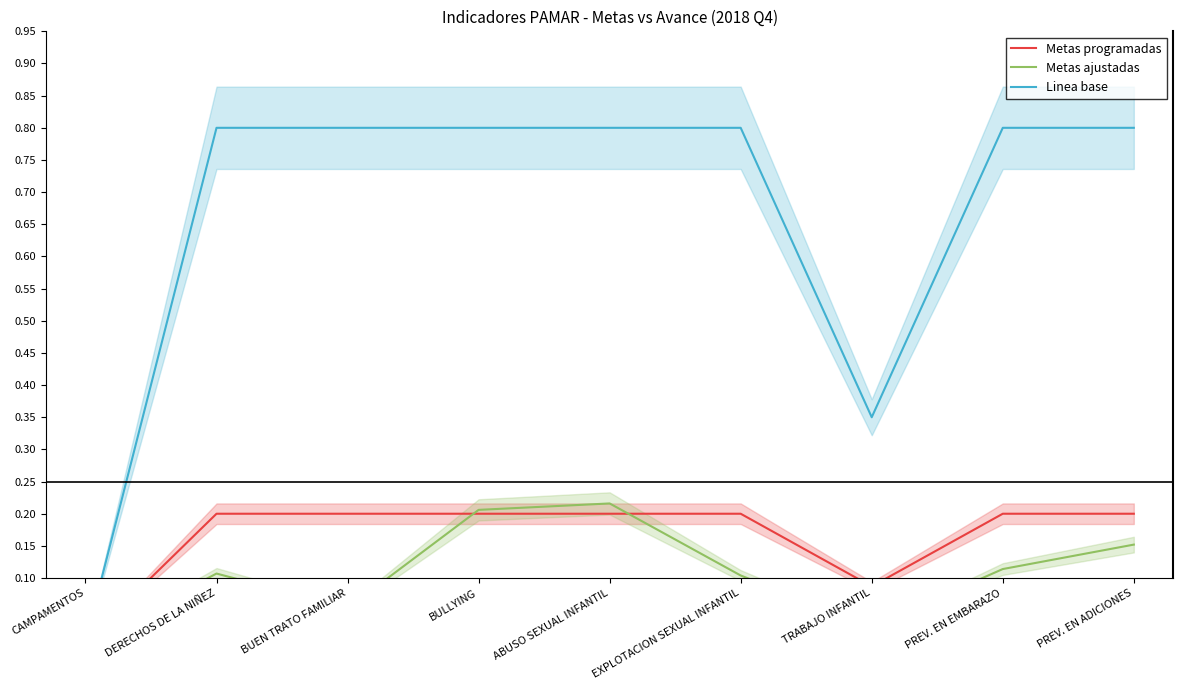

True or false: Metas programadas and Linea base intersect in this chart.

False